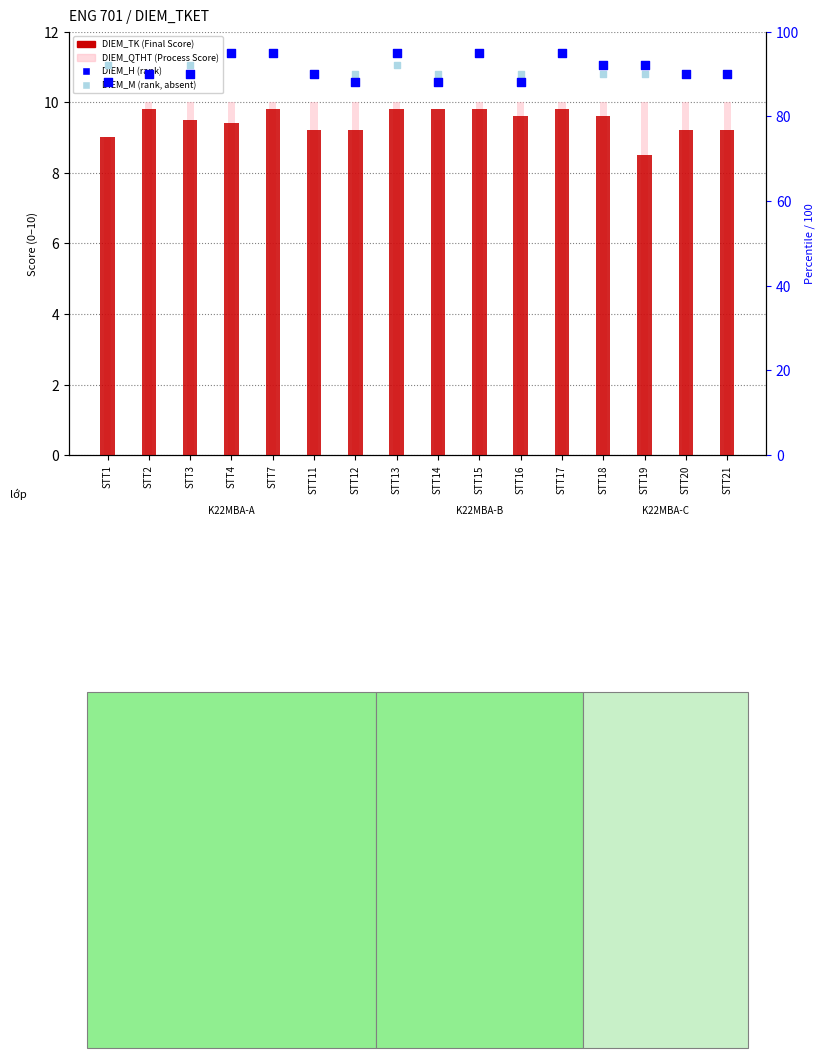

At which category is the sum across all series the highest?

STT7